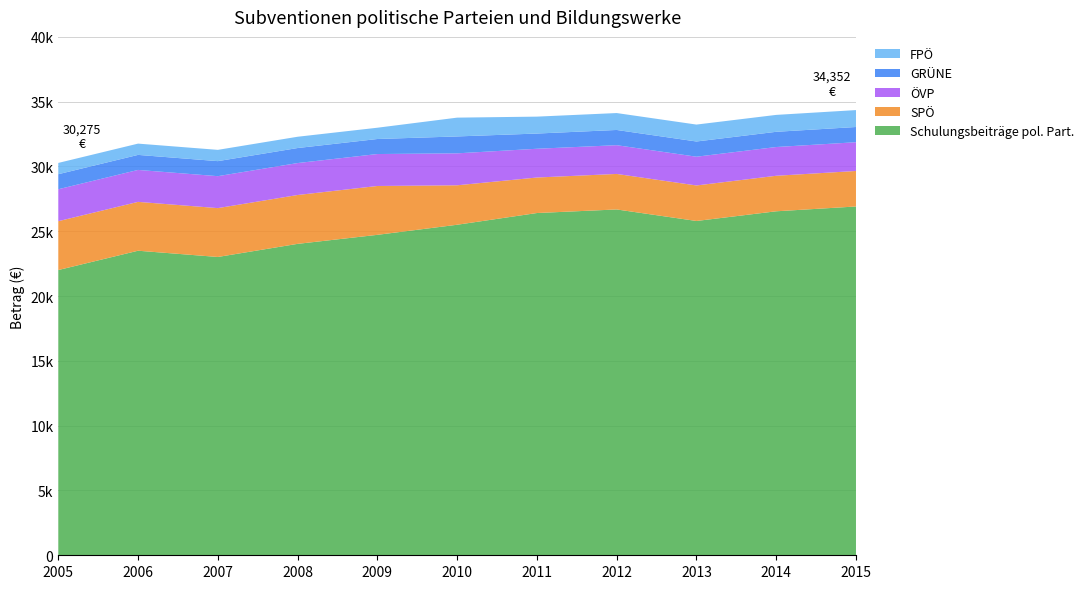

Reading left to right, extract all data points from this chart.

Schulungsbeiträge pol. Part.: 22009.5	23499.8	23018.0	24029.4	24725.8	25504.2	26408.6	26684.9	25795.5	26542.9	26913.5
SPÖ: 3770.0	3770.0	3770.0	3770.0	3770.0	3045.0	2740.5	2740.5	2740.5	2740.5	2740.5
ÖVP: 2465.0	2465.0	2465.0	2465.0	2465.0	2465.0	2218.5	2218.5	2218.5	2218.5	2218.5
GRÜNE: 1160.0	1160.0	1160.0	1160.0	1160.0	1305.0	1174.5	1174.5	1174.5	1174.5	1174.5
FPÖ: 870.0	870.0	870.0	870.0	870.0	1450.0	1305.0	1305.0	1305.0	1305.0	1305.0